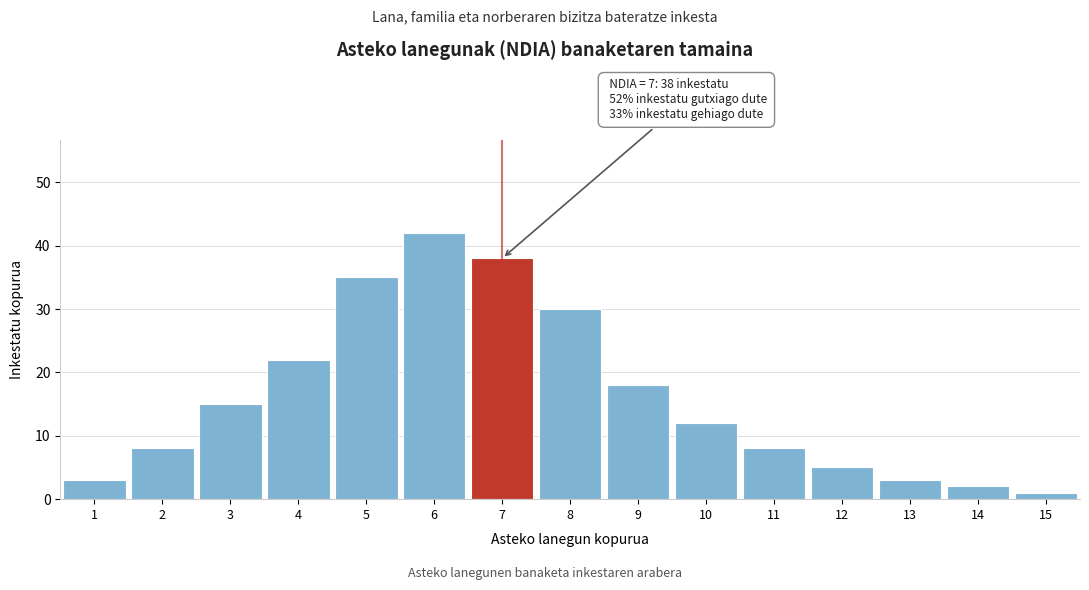

Reading left to right, extract all data points from this chart.

3	8	15	22	35	42	38	30	18	12	8	5	3	2	1